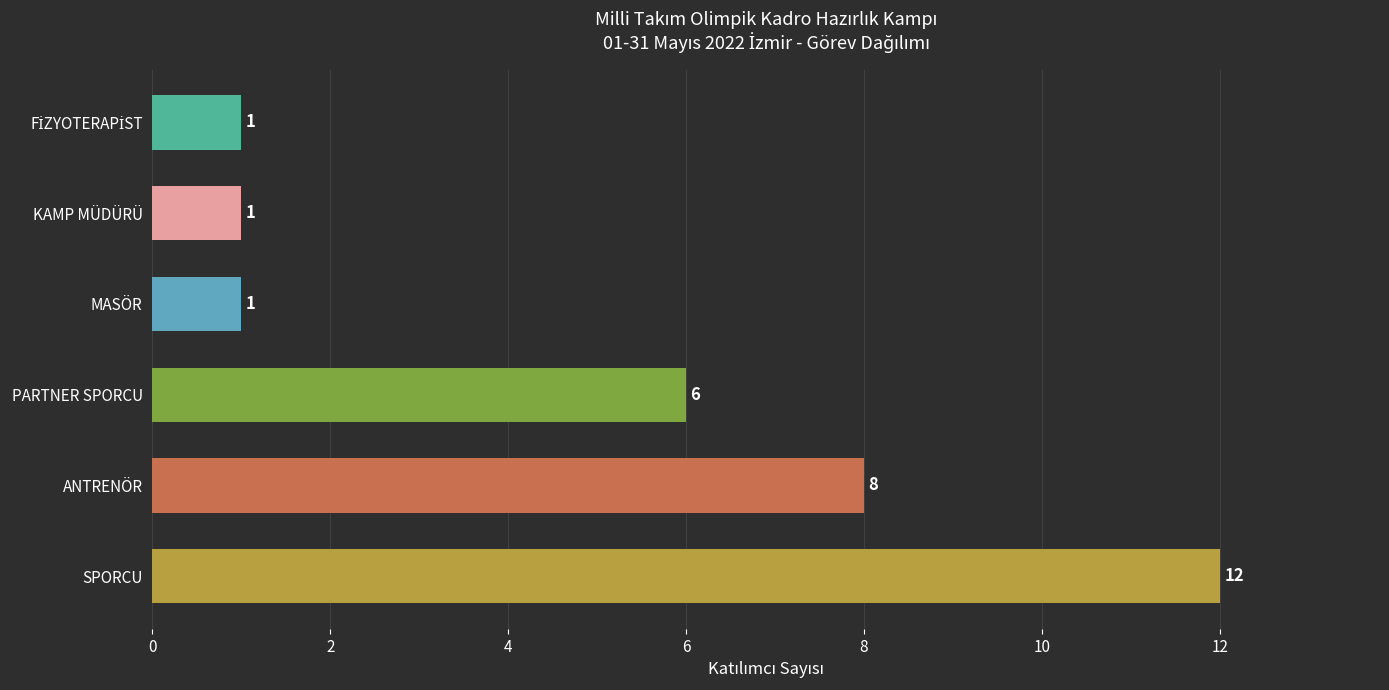

True or false: the data shows 5 at ANTRENÖR.

False